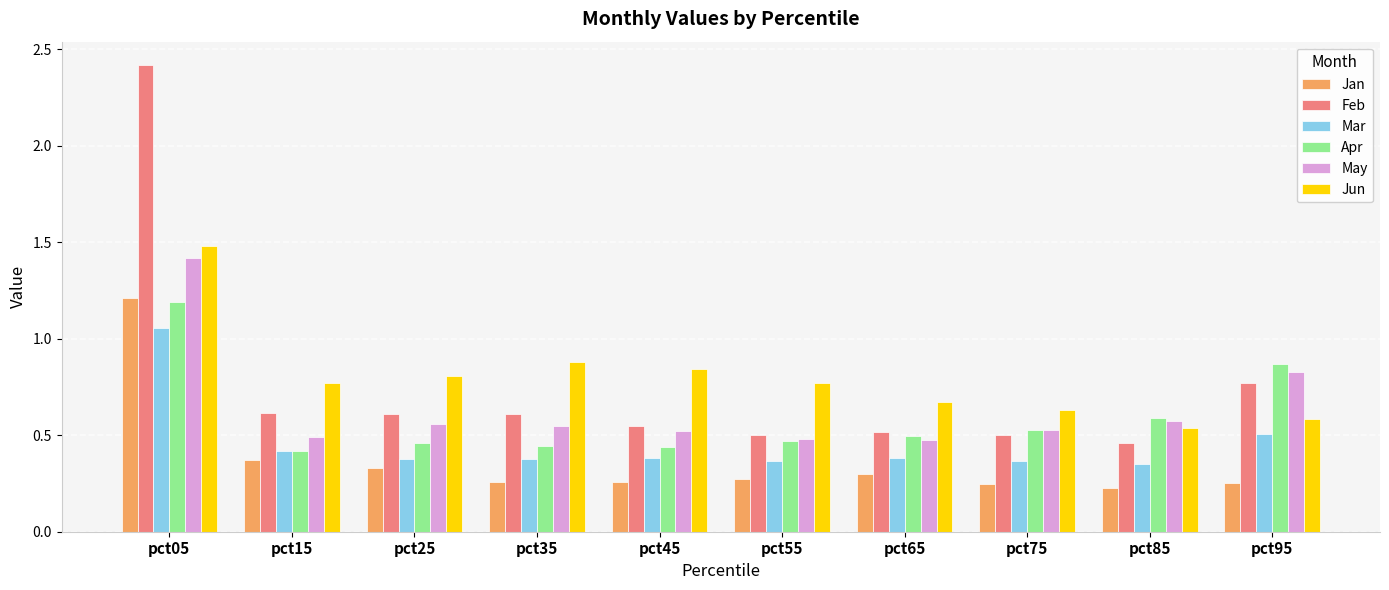

What is the sum of the Apr values at pct45 and pct95?

1.3